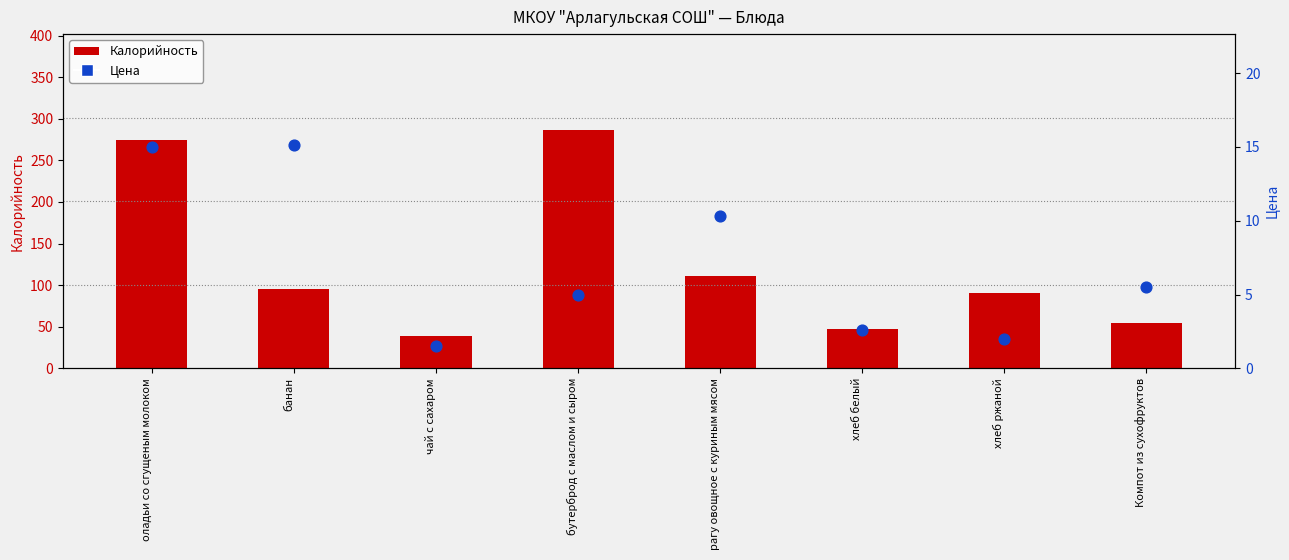

Which series has the largest total across all categories?

Калорийность